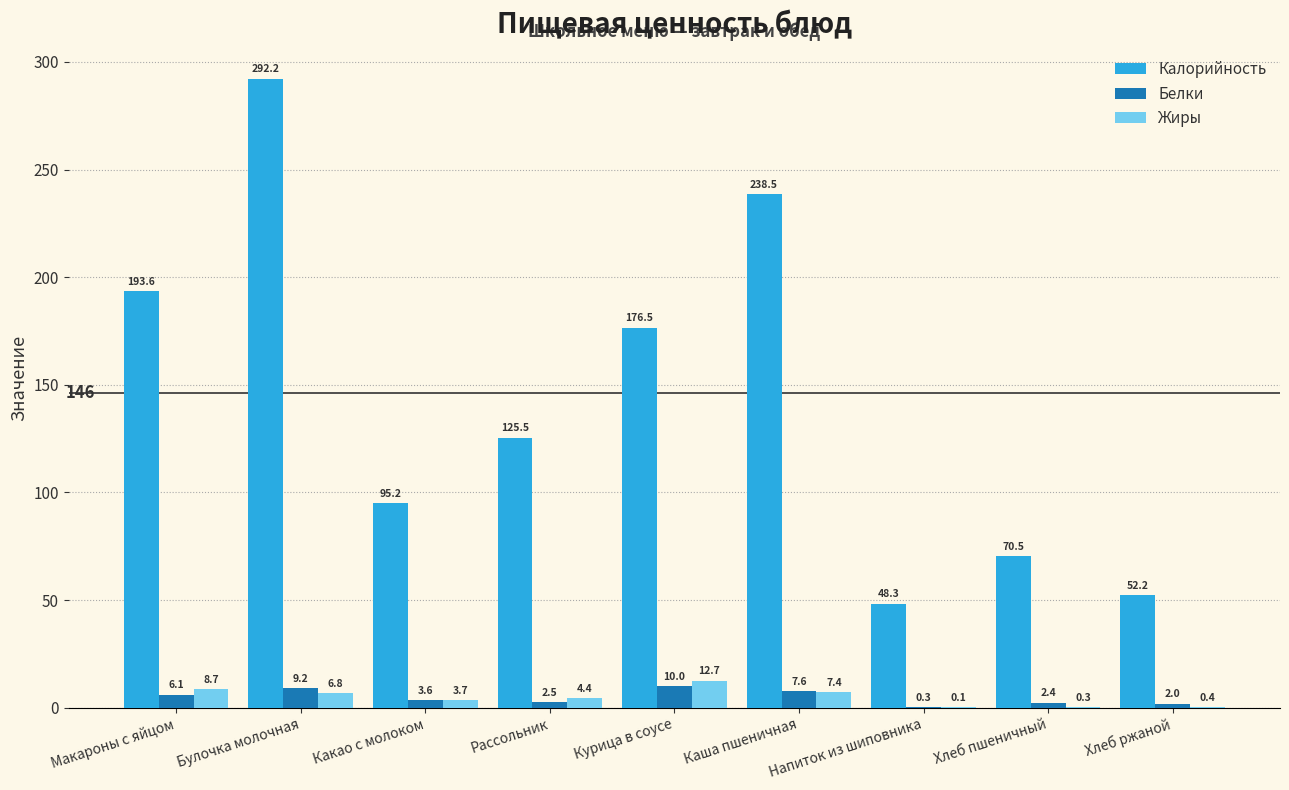

At which label is Белки closest to 5?

Макароны с яйцом